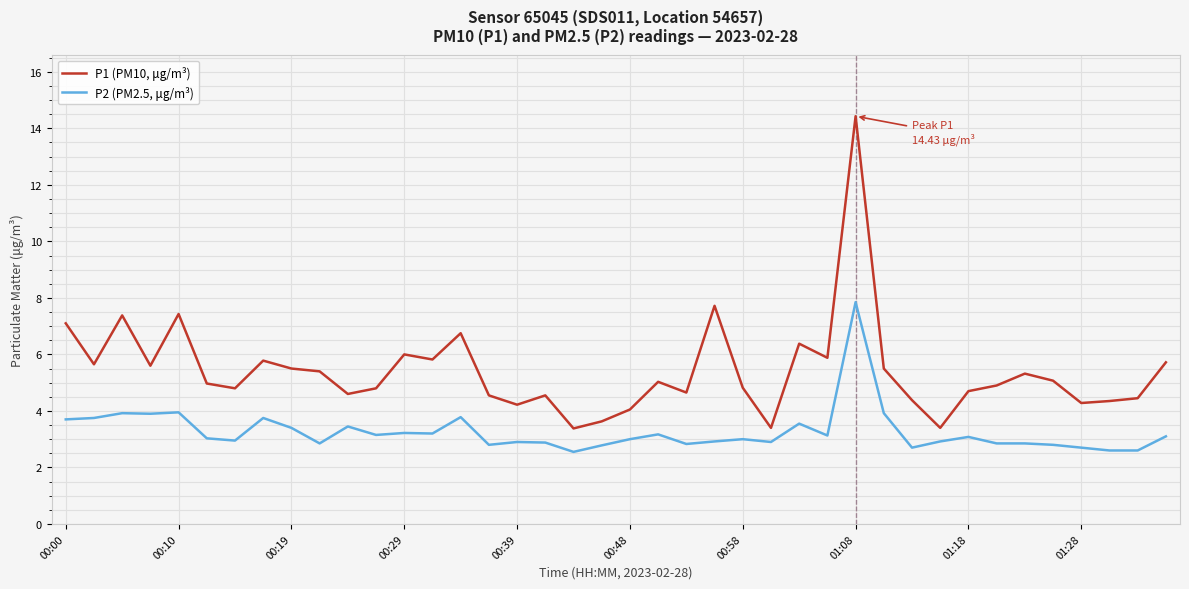

Rank the series by their maximum value, from lowest to highest.

P2 (PM2.5, μg/m³), P1 (PM10, μg/m³)